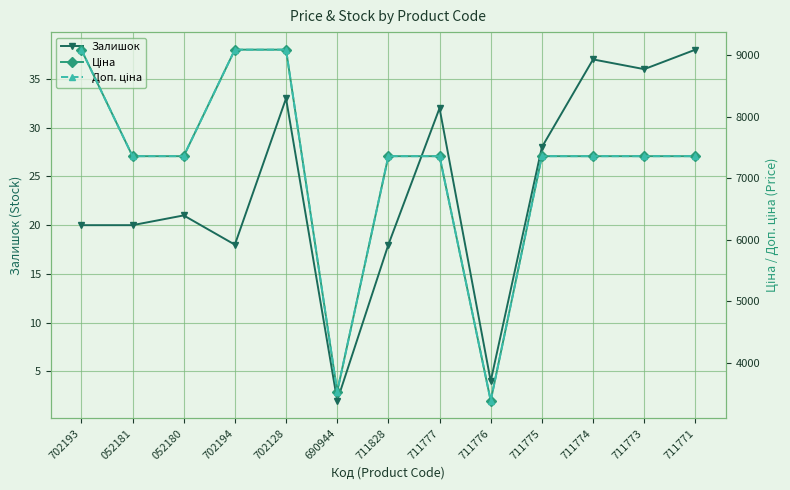

True or false: Ціна and Залишок intersect in this chart.

False